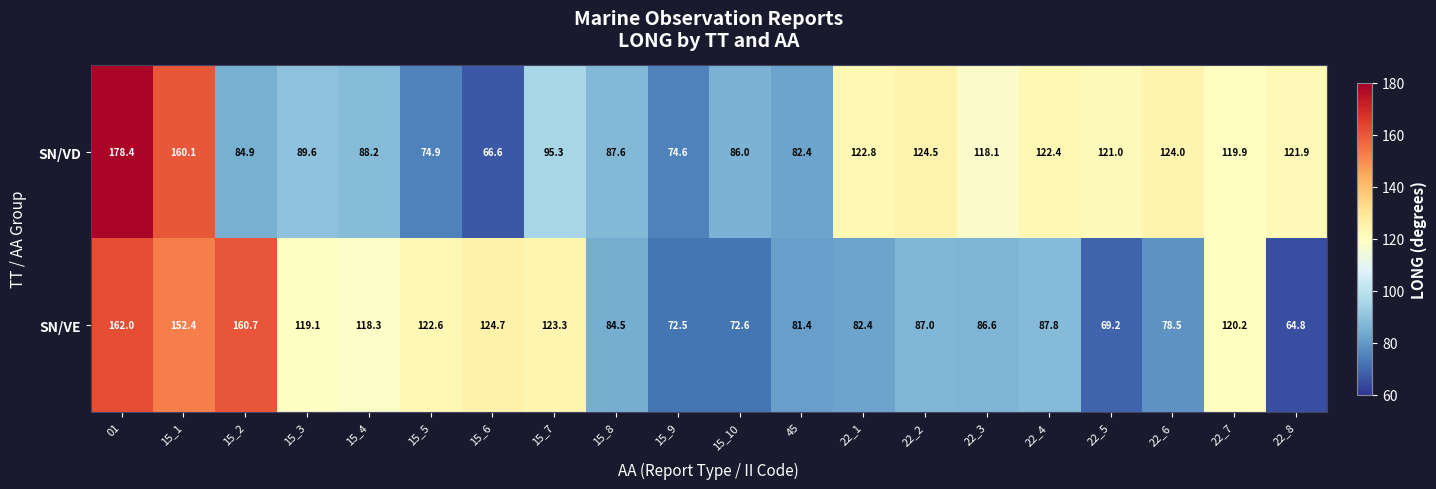

At 22_1, list the series in order from smallest to largest.

SN/VE, SN/VD